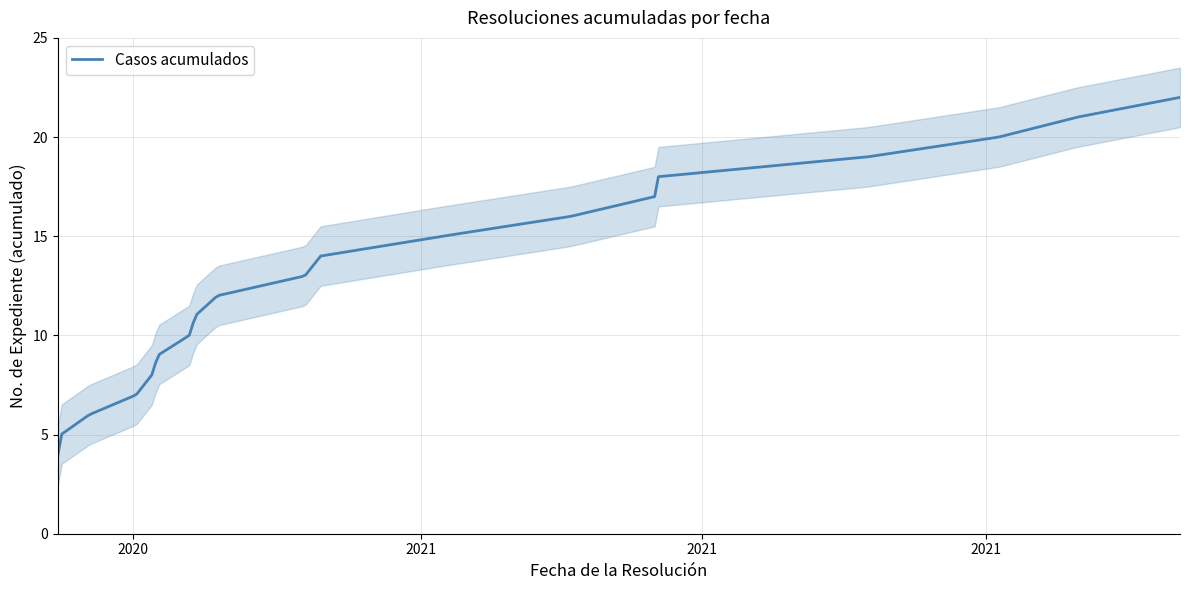

Which has a higher value, 4 or 19?

19